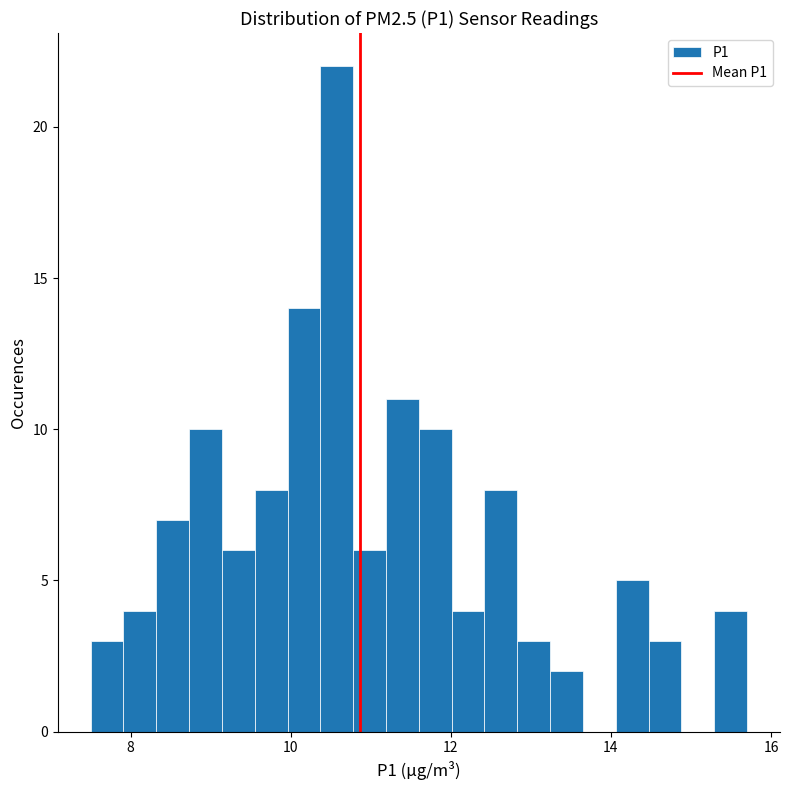

Read against the x-axis, roughly where is the centre of the tallest bar?

10.6